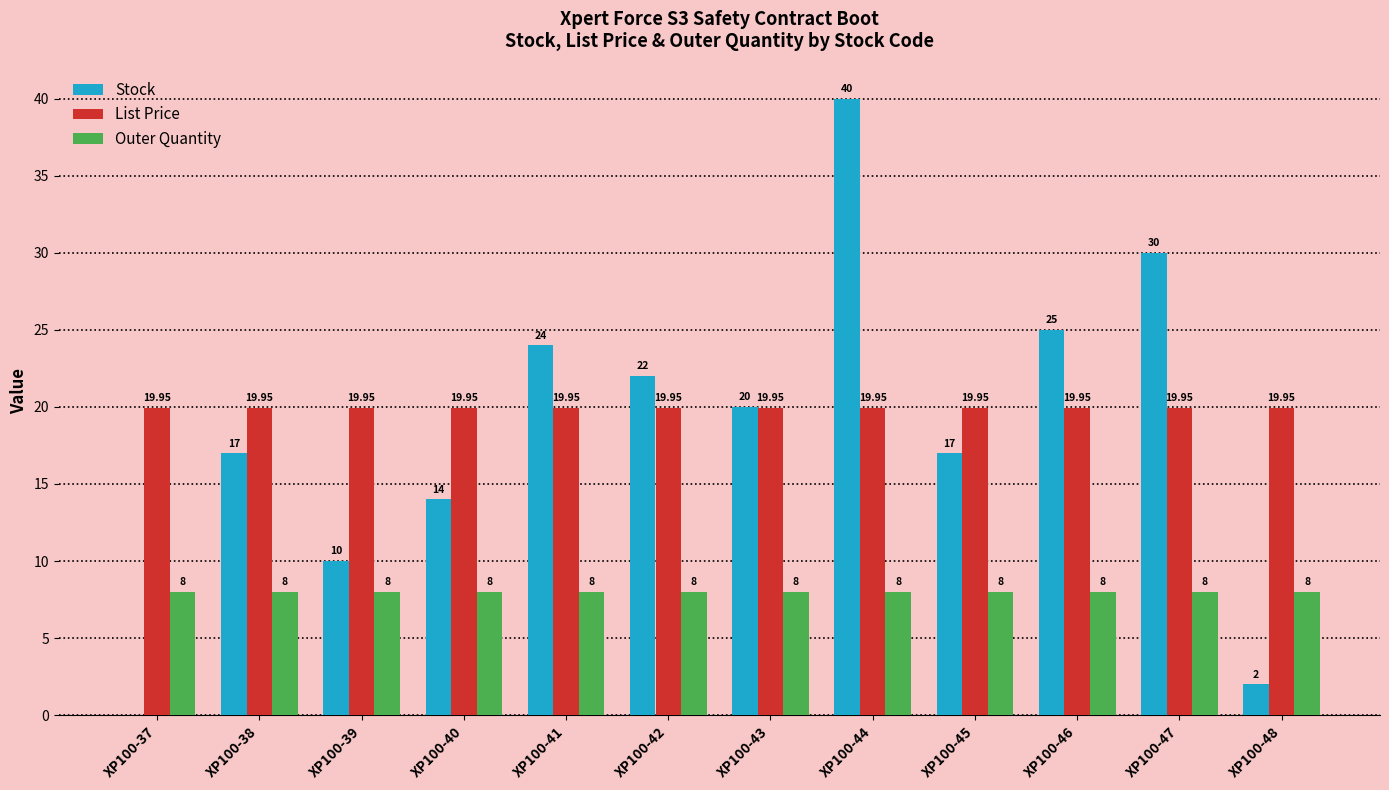

Is the value of Outer Quantity at XP100-39 greater than the value of Stock at XP100-37?

Yes